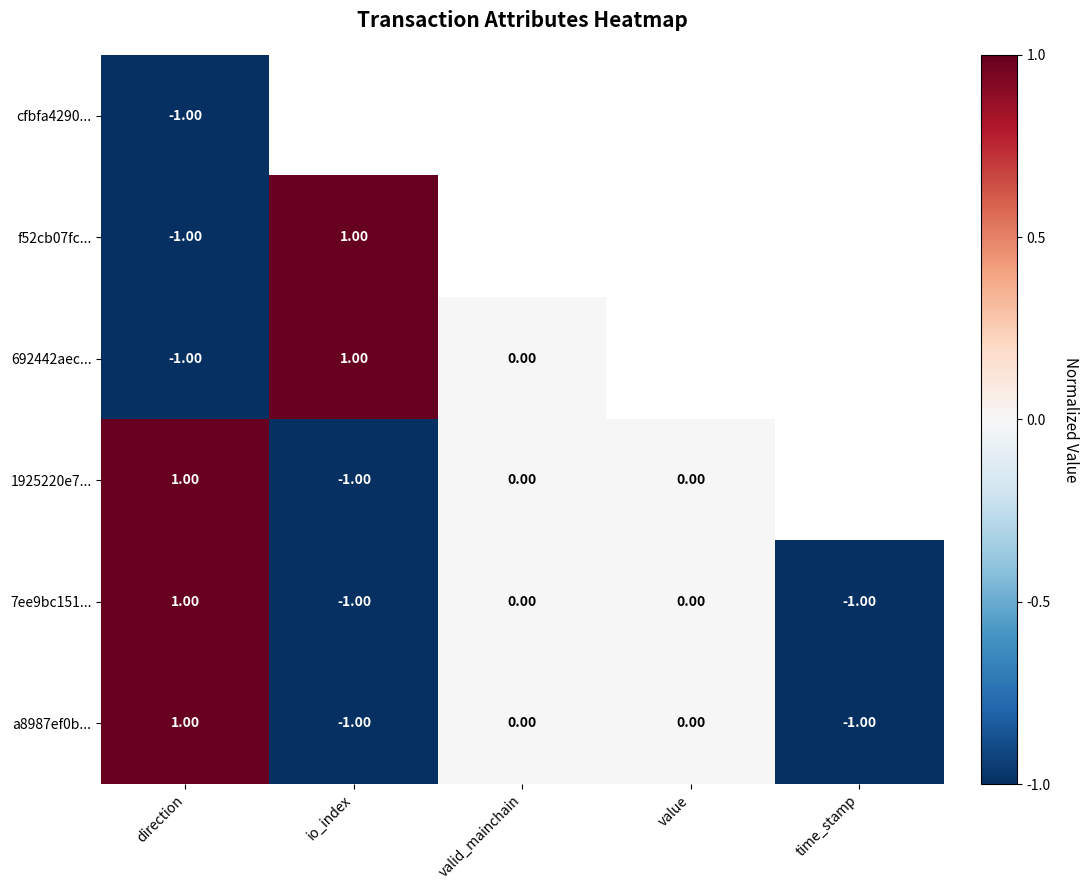

At which category is the sum across all series the highest?

direction